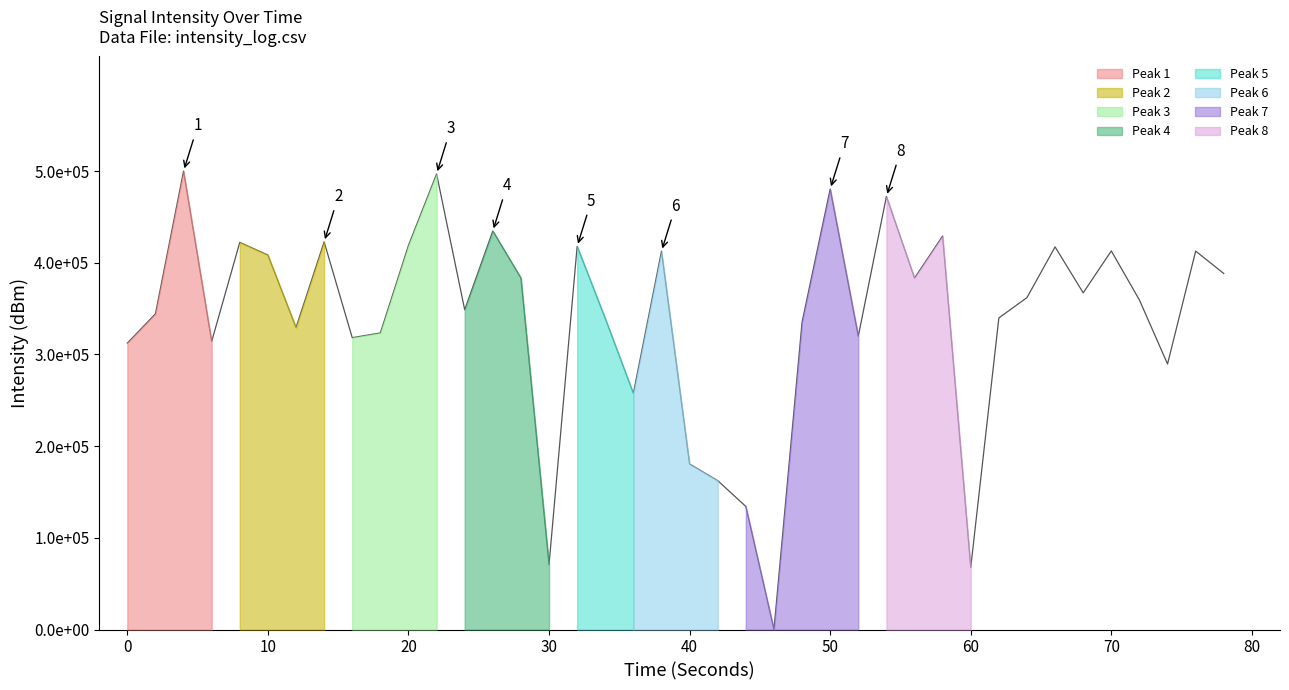

What is the difference between the second highest and minimum values?

496879.3